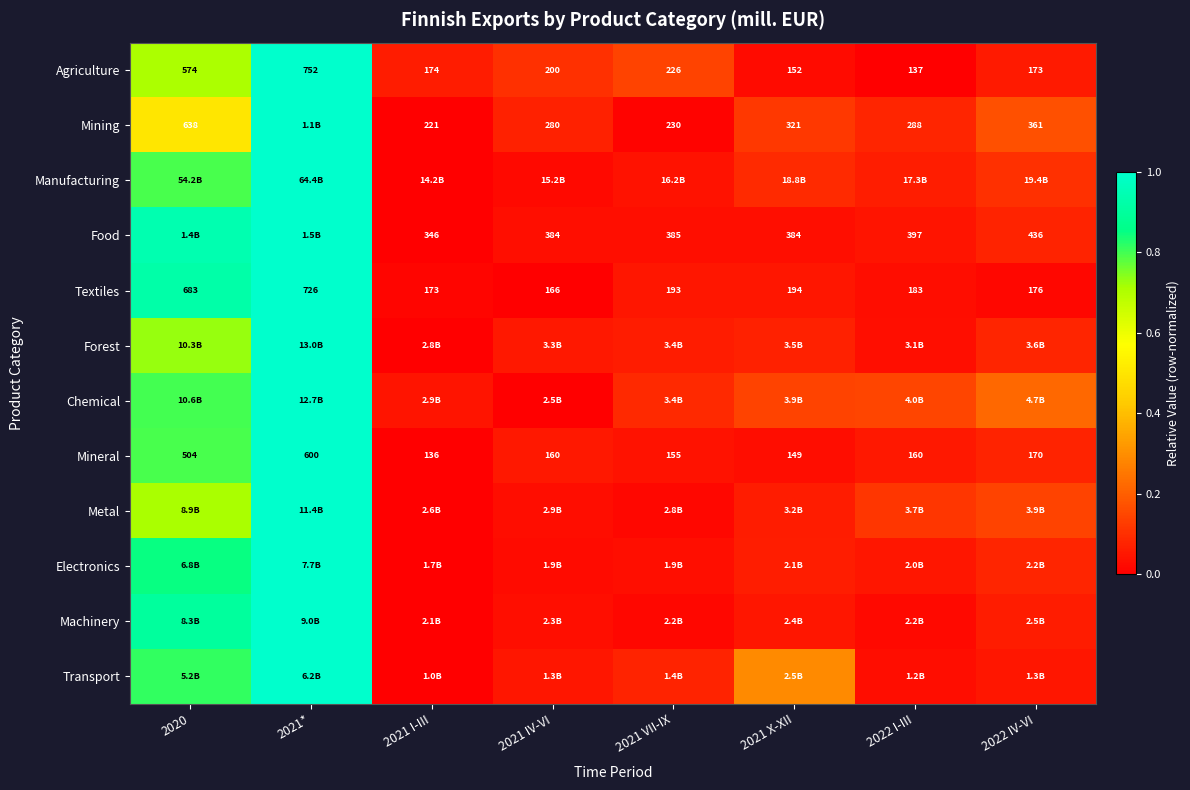

What is the difference between the Metal values at 2021 VII-IX and 2020?

0.7